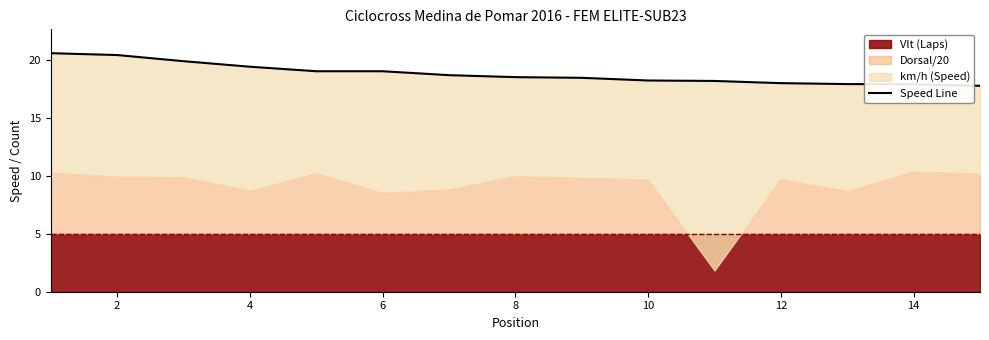

Count the number of values greater than 18.

12